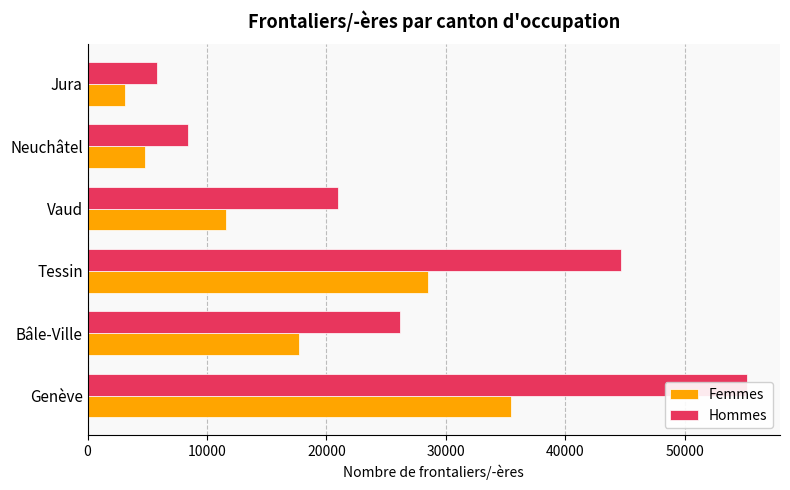

Which series has the widest spread of values?

Hommes